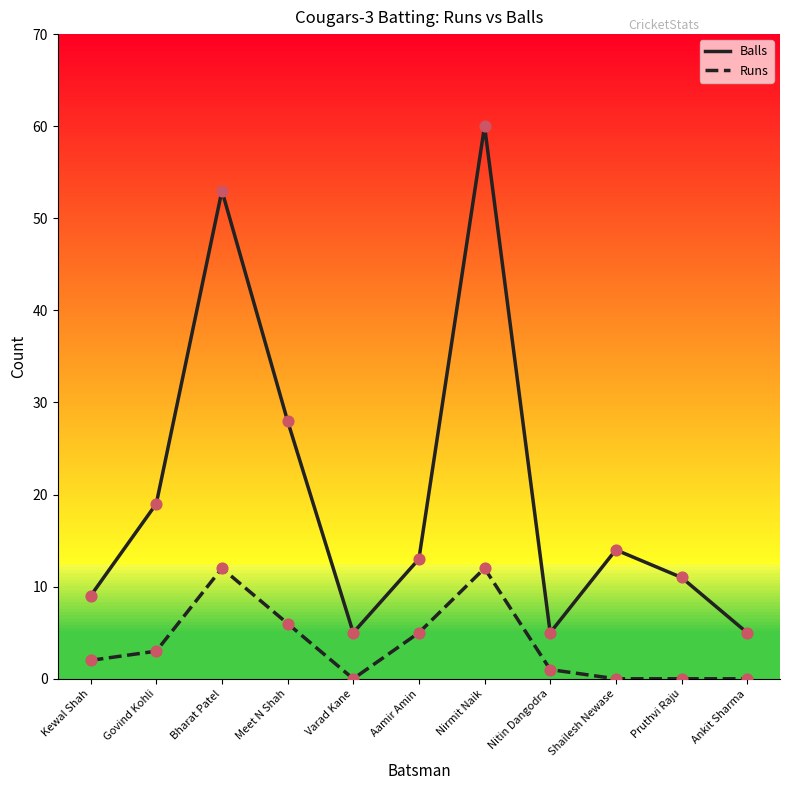

What are all the series names shown in the legend?

Balls, Runs